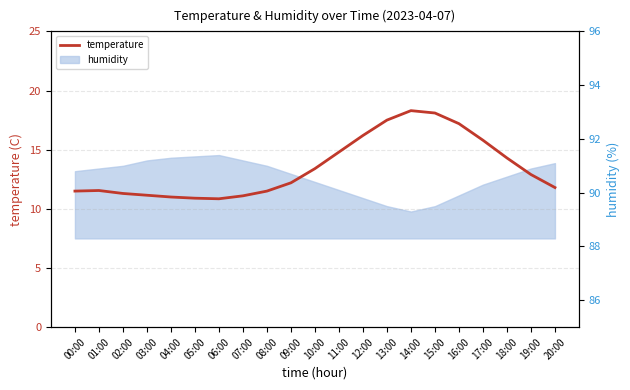

The value at 16:00 is 28.8. True or false?

False